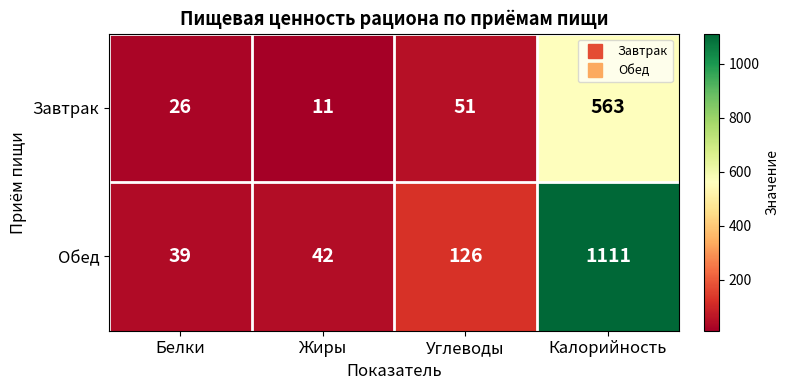

What is the spread (max minus min) of values at Углеводы?

75